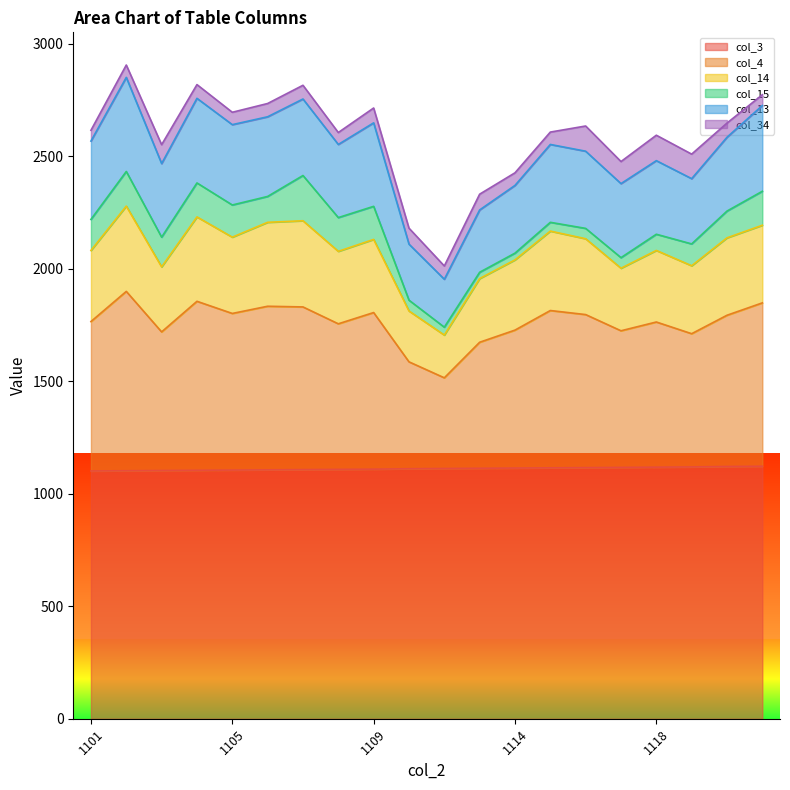

True or false: col_4 and col_14 cross at least once.

False